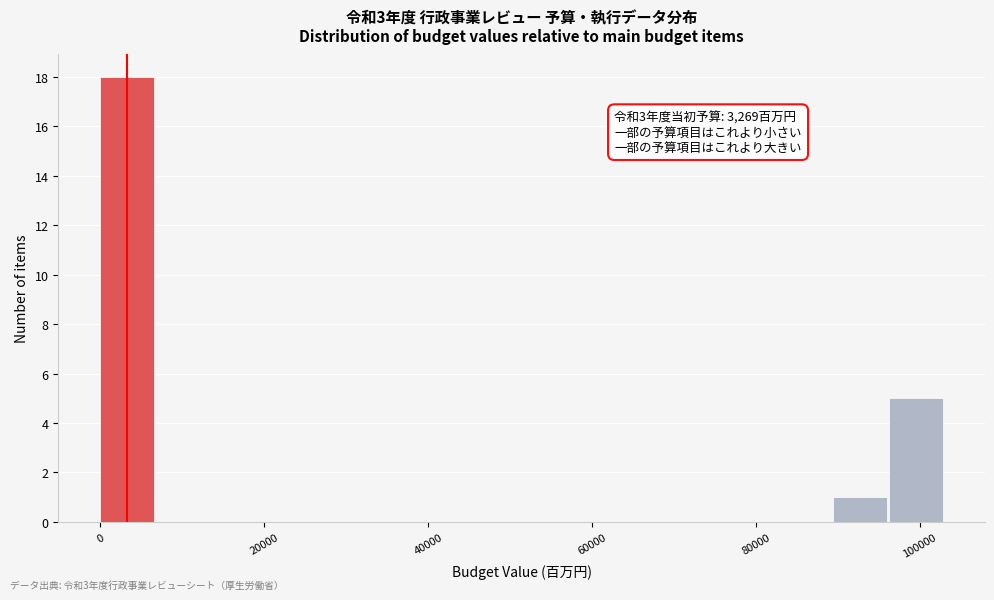

Around what value on the x-axis is the tallest bar? Give the approximate position of its centre, as read against the axis.

4000